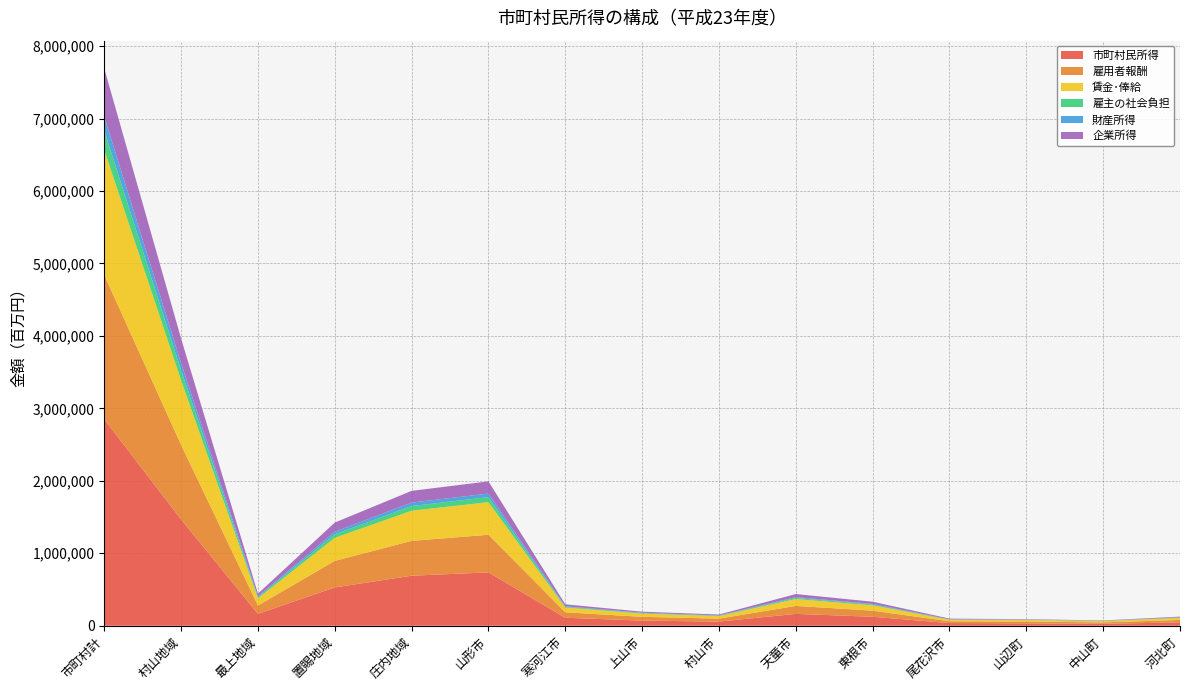

Reading right to left, what are all the values shown in this chart?

市町村民所得: 河北町=46312	中山町=26432	山辺町=32784	尾花沢市=36778	東根市=123585	天童市=163620	村山市=56860	上山市=71221	寒河江市=110096	山形市=736566	庄内地域=690413	置賜地域=528473	最上地域=163870	村山地域=1466846	市町村計=2849603
雇用者報酬: 河北町=33082	中山町=19948	山辺町=25321	尾花沢市=24472	東根市=84379	天童市=109916	村山市=40816	上山市=51576	寒河江市=75331	山形市=519107	庄内地域=480712	置賜地域=366728	最上地域=114903	村山地域=1028723	市町村計=1991067
賃金･俸給: 河北町=28662	中山町=17283	山辺町=21938	尾花沢市=21202	東根市=73105	天童市=95230	村山市=35363	上山市=44685	寒河江市=65266	山形市=449748	庄内地域=416483	置賜地域=317729	最上地域=99551	村山地域=891274	市町村計=1725037
雇主の社会負担: 河北町=4420	中山町=2665	山辺町=3383	尾花沢市=3270	東根市=11274	天童市=14686	村山市=5454	上山市=6891	寒河江市=10065	山形市=69359	庄内地域=64229	置賜地域=48999	最上地域=15352	村山地域=137450	市町村計=266030
財産所得: 河北町=3232	中山町=1904	山辺町=2293	尾花沢市=2677	東根市=8217	天童市=11608	村山市=3917	上山市=5323	寒河江市=7455	山形市=49475	庄内地域=47710	置賜地域=35592	最上地域=11664	村山地域=100549	市町村計=195515
企業所得: 河北町=9998	中山町=4581	山辺町=5170	尾花沢市=9630	東根市=30989	天童市=42095	村山市=12127	上山市=14322	寒河江市=27309	山形市=167984	庄内地域=161991	置賜地域=126153	最上地域=37302	村山地域=337574	市町村計=663021